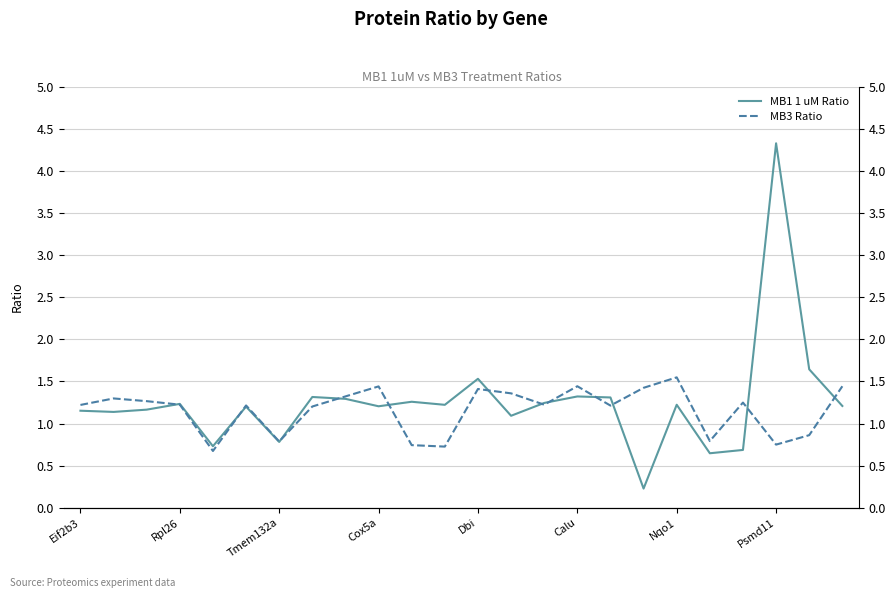

The MB3 Ratio series shows 1.3 at Tmem132a. True or false?

False